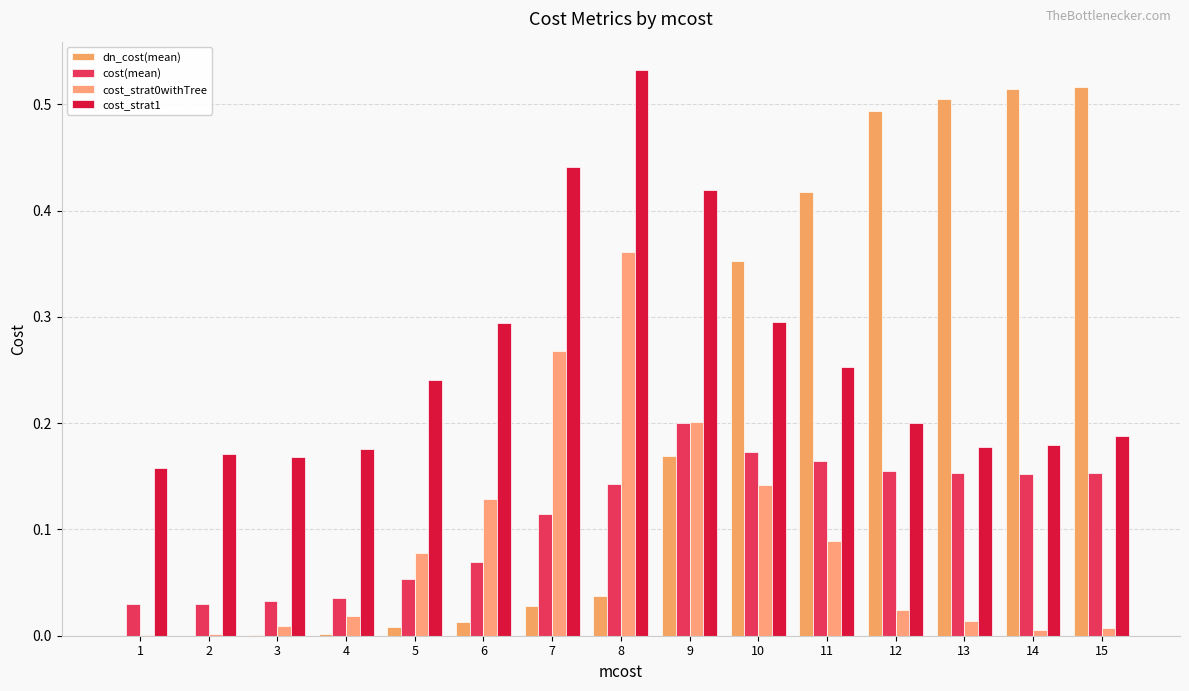

What is the average value of the dn_cost(mean) series?

0.2